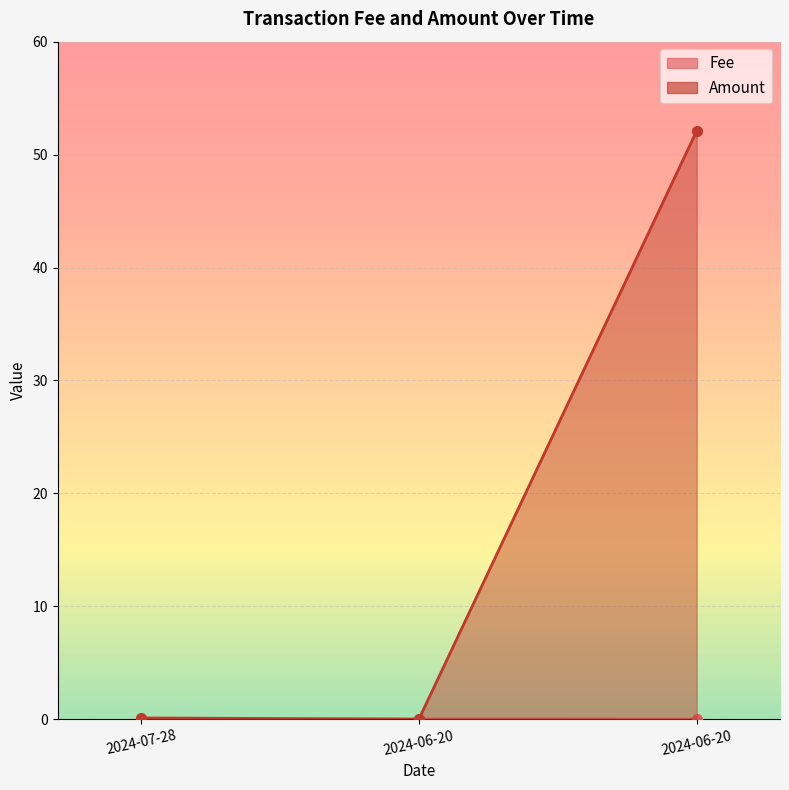

What position from the left is 2024-06-20 13:03:00?

3